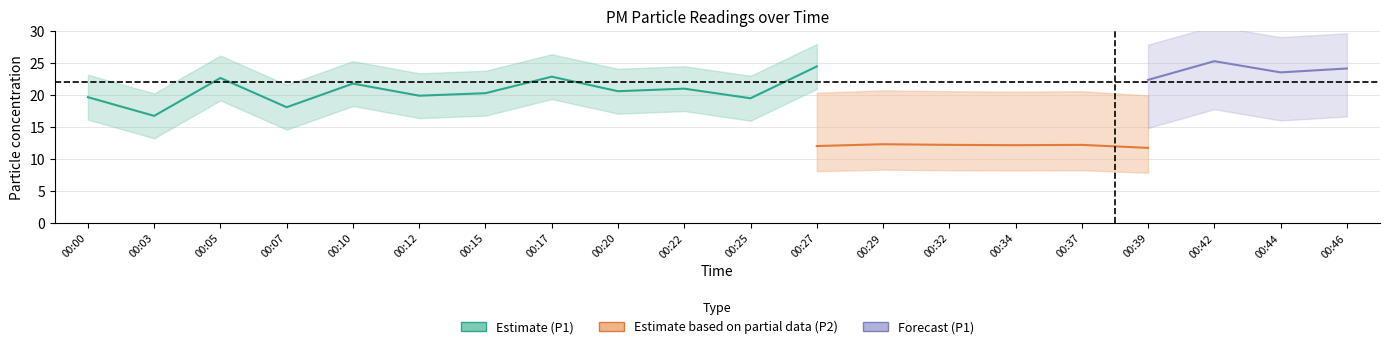

At which category is the sum across all series the highest?

00:42